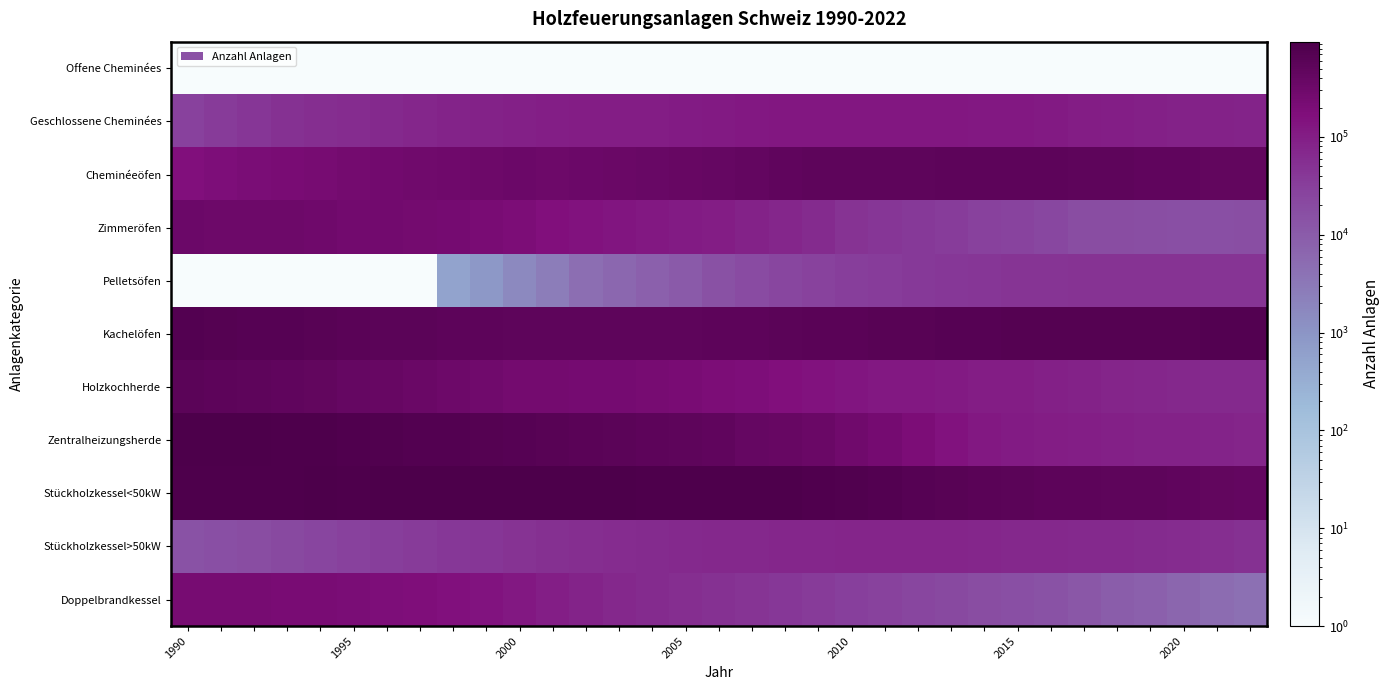

At which category is the sum across all series the highest?

1990